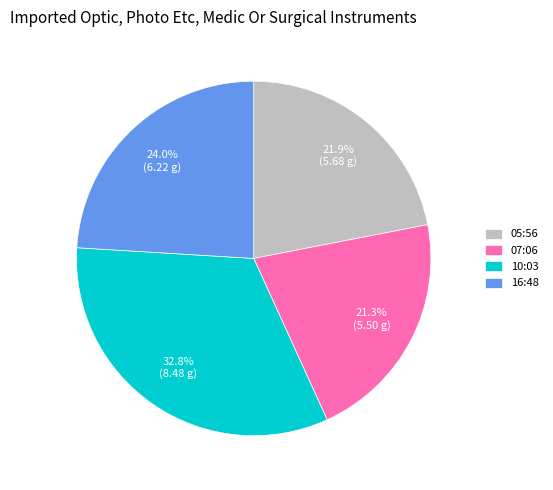

What is the largest slice in the pie chart?

10:03